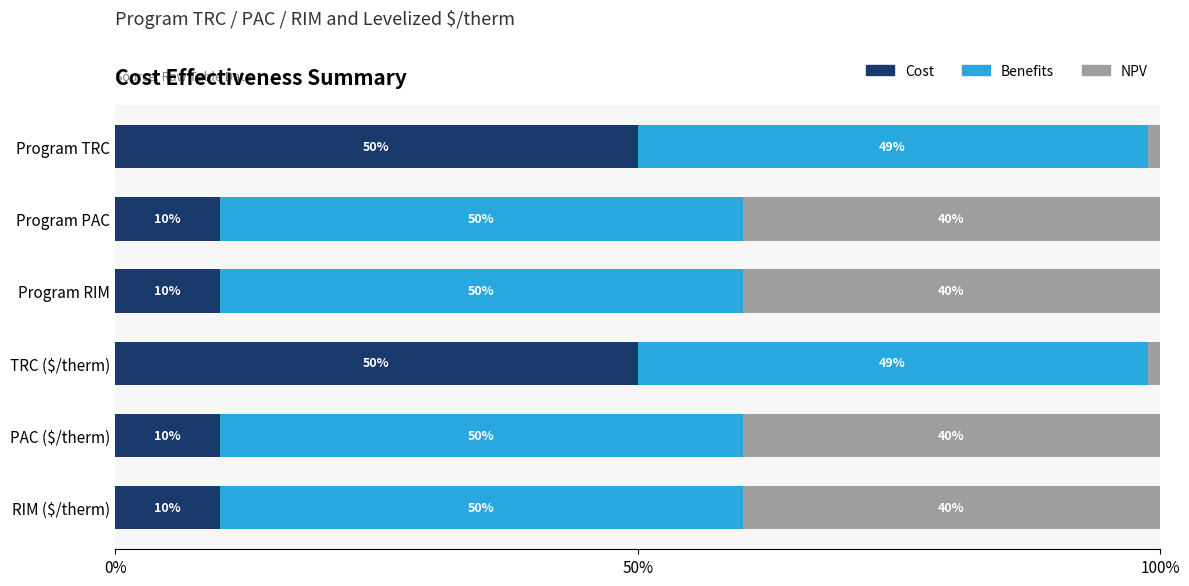

What is the highest value of the Cost series?

50.0